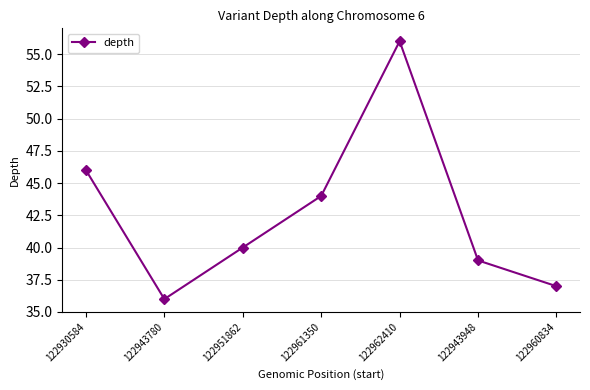

What is the sum of all values?

298